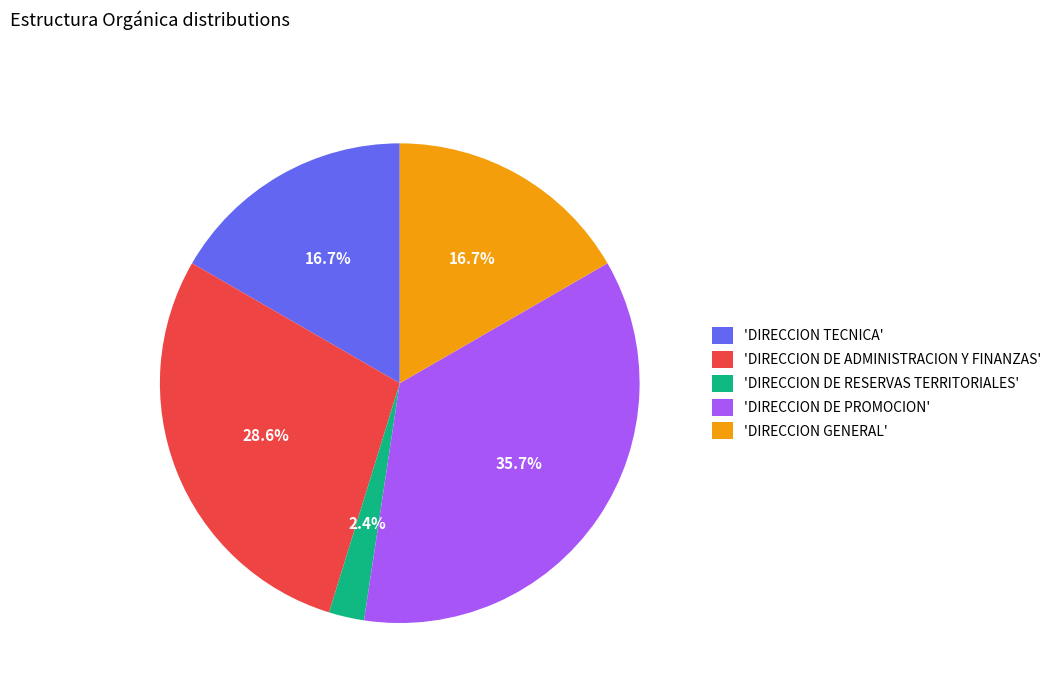

Is there any slice that represents more than half of the pie?

No